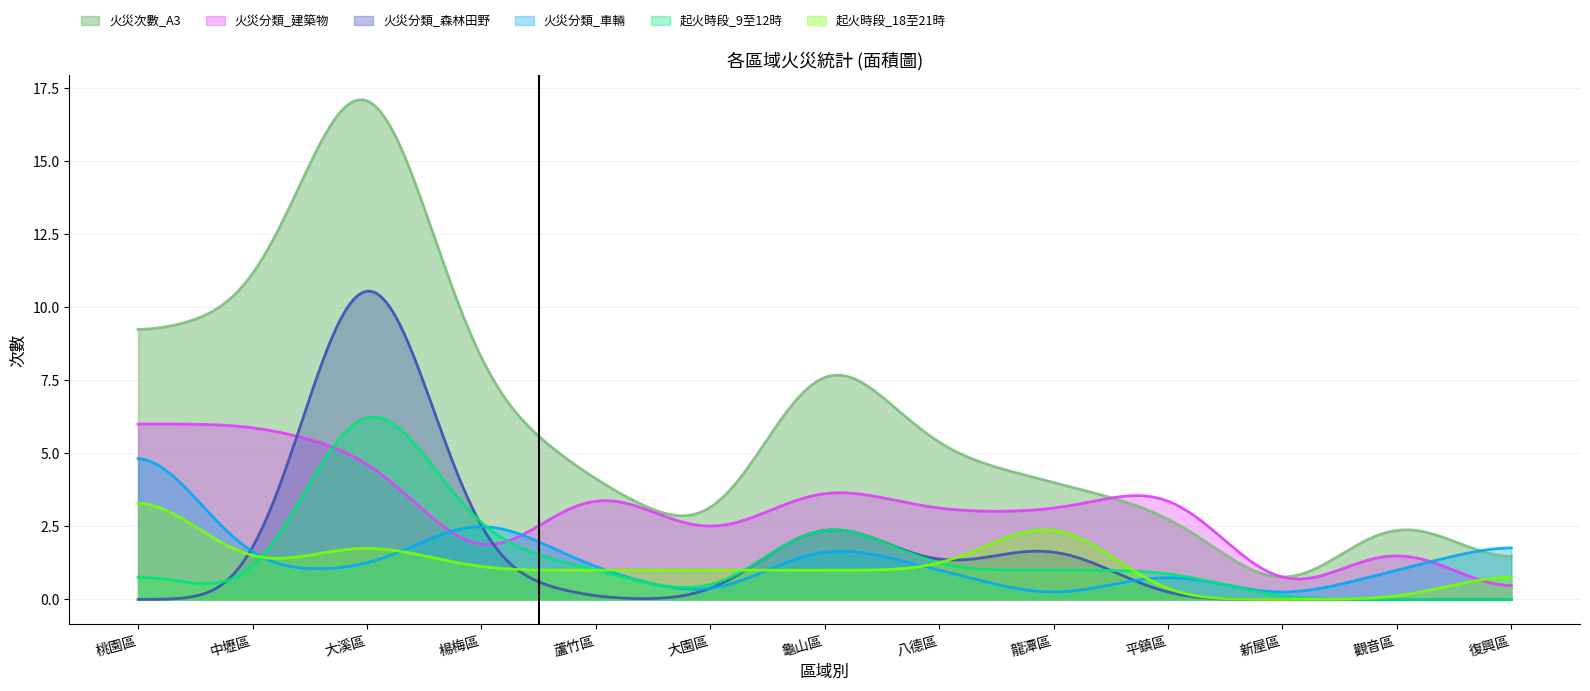

What is the label of the 3rd point from the right?

新屋區